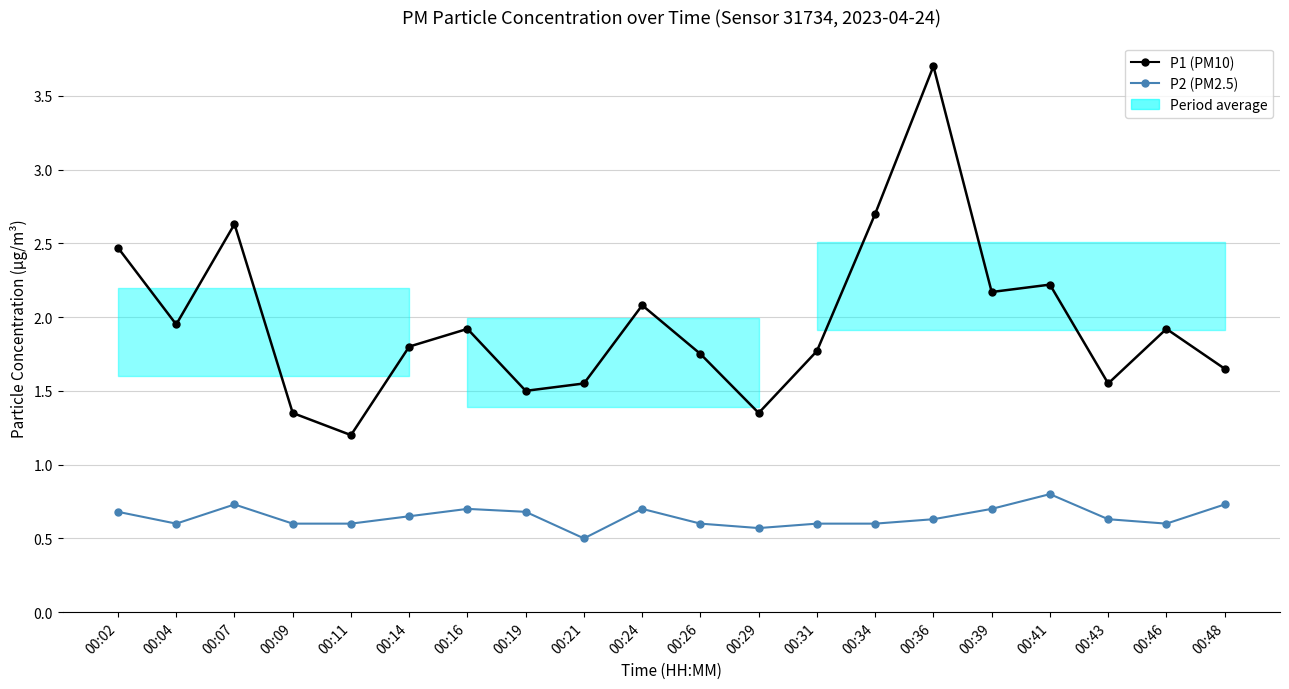

True or false: P2 (PM2.5) and P1 (PM10) cross at least once.

False